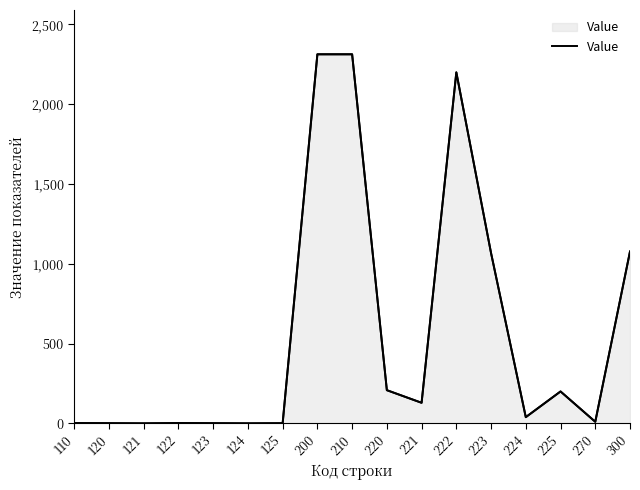

Where is the first local maximum?

122